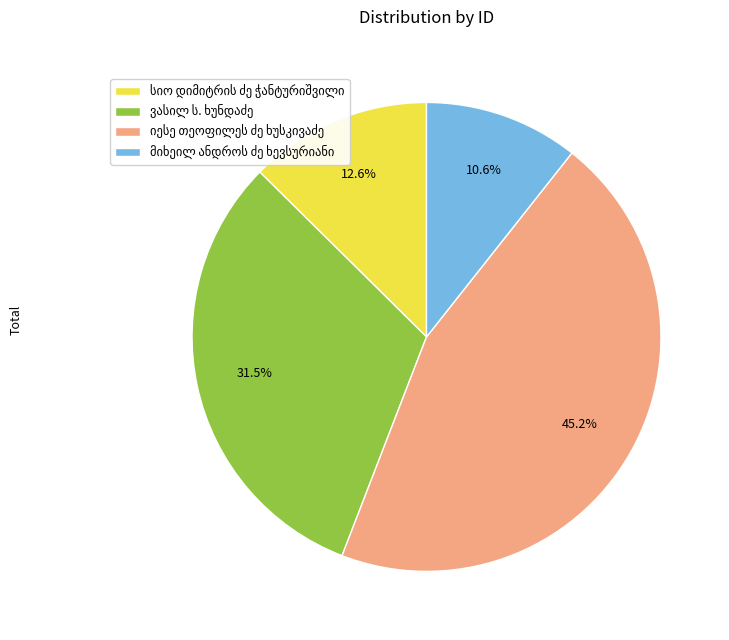

Is there a majority slice in this chart?

No